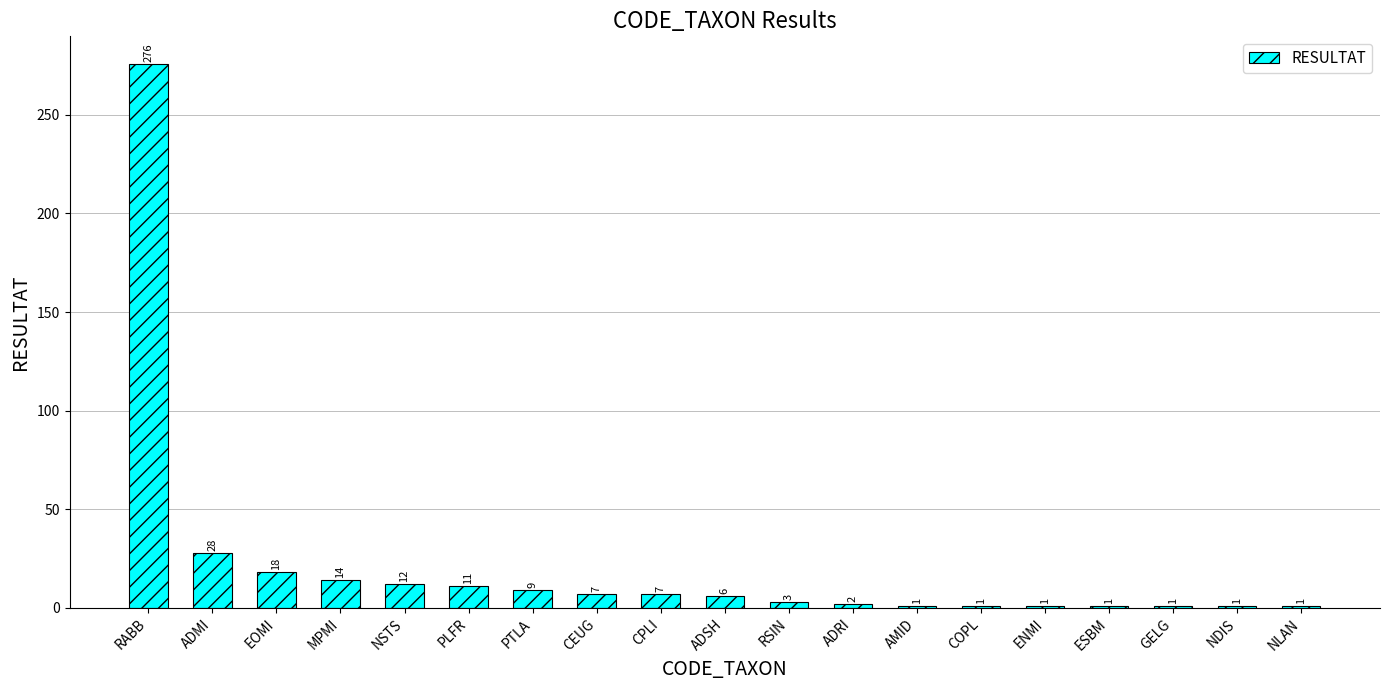

Is it true that the value at ADMI is 28?

True